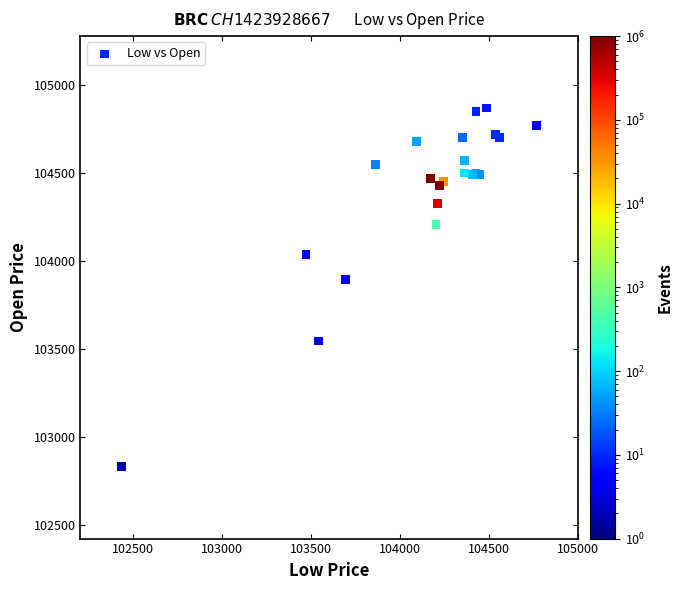

What Y value in the scatter plot is closest to 103850?

103895